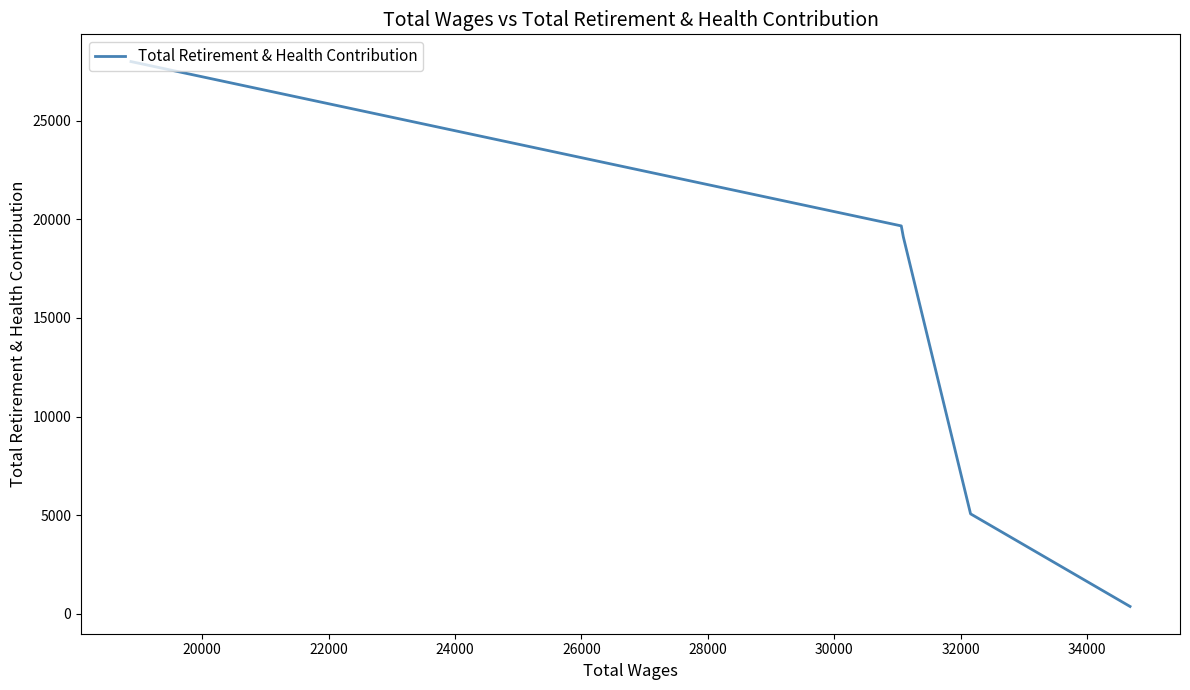

What is the greatest value displayed?

27992